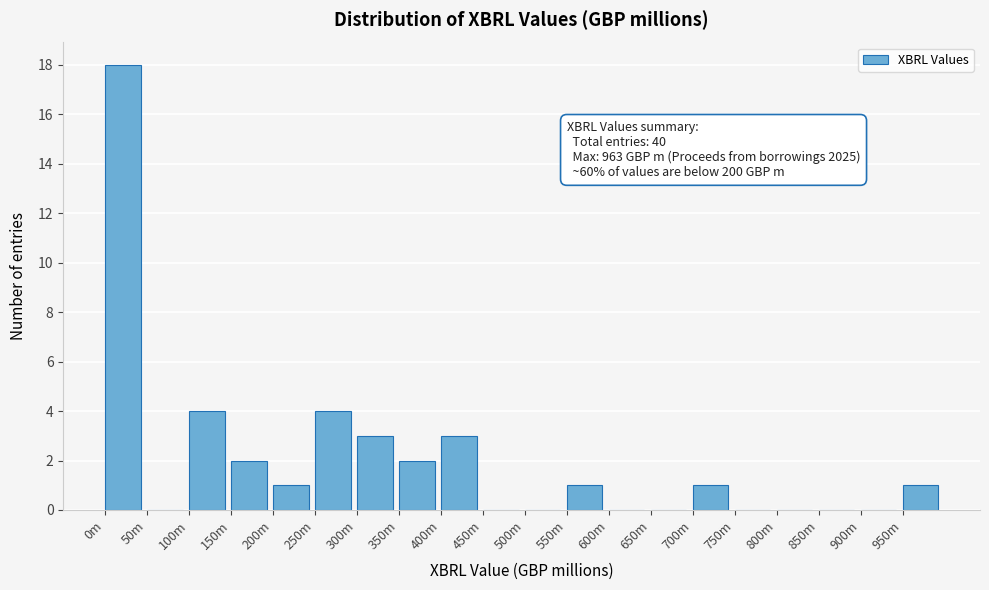

Reading left to right, extract all data points from this chart.

0m=18	50m=0	100m=4	150m=2	200m=1	250m=4	300m=3	350m=2	400m=3	450m=0	500m=0	550m=1	600m=0	650m=0	700m=1	750m=0	800m=0	850m=0	900m=0	950m=1